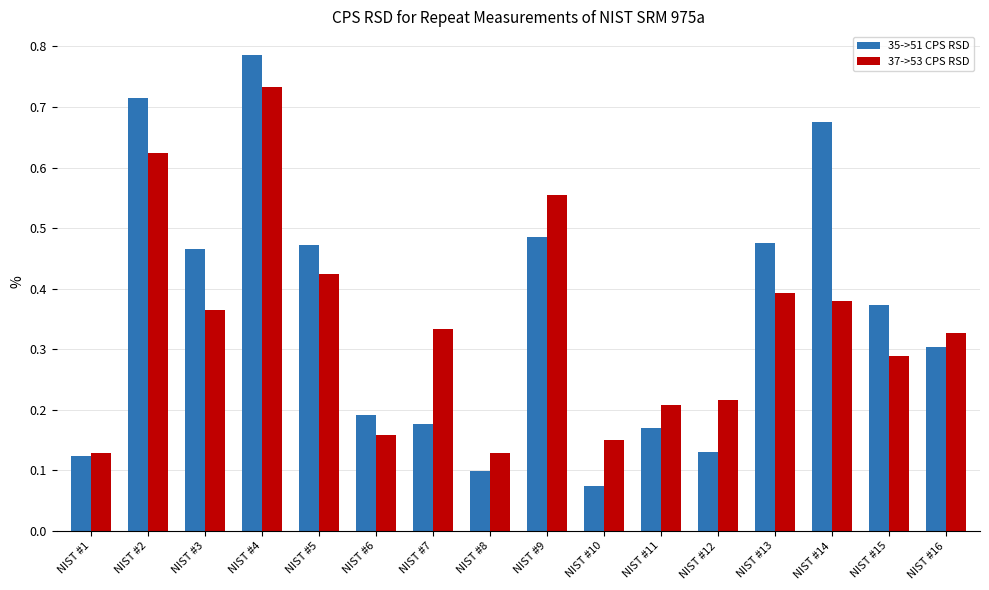

Which label corresponds to the smallest value in the chart?

NIST #10